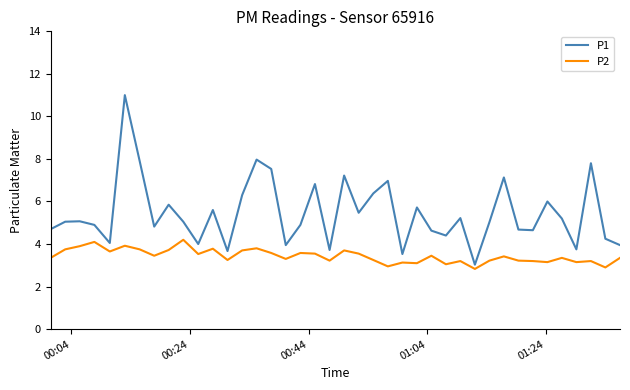

Which series has the largest range (max minus min)?

P1